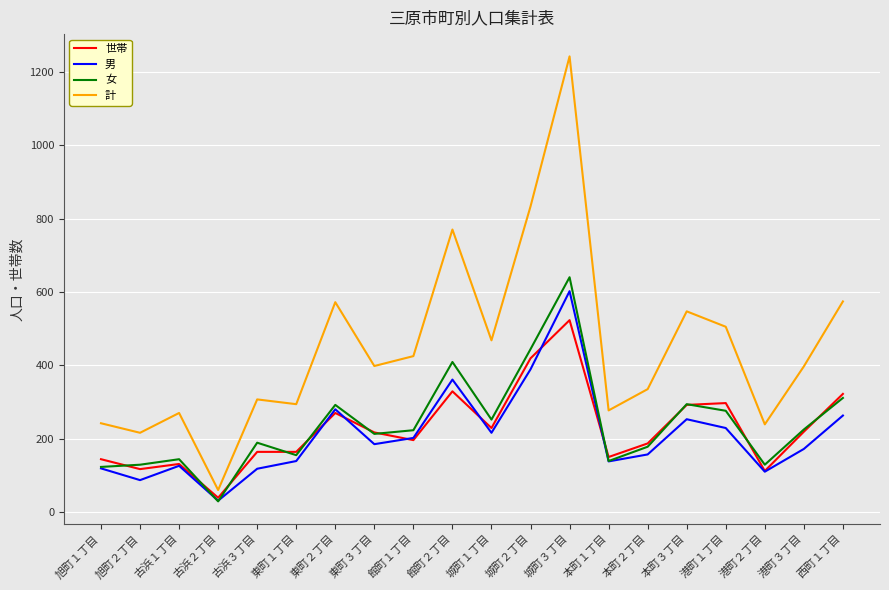

What is the difference between the highest and lowest values at 西町１丁目?

311